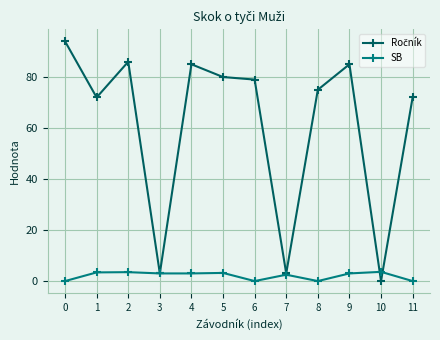

Is this an area chart (filled region under the line)?

No